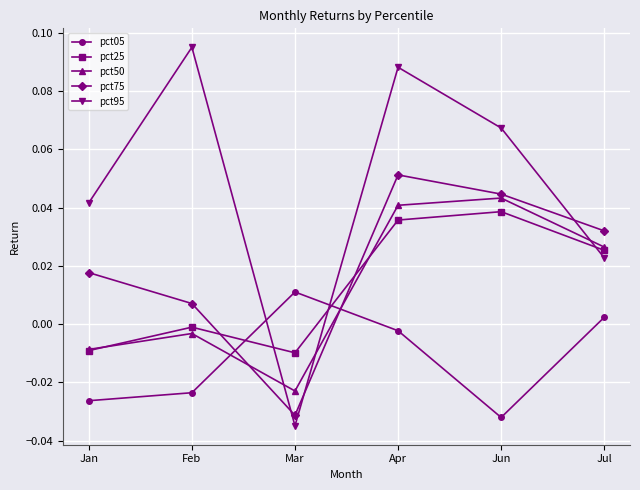

True or false: pct95 has more than 1 interior local peaks.

True